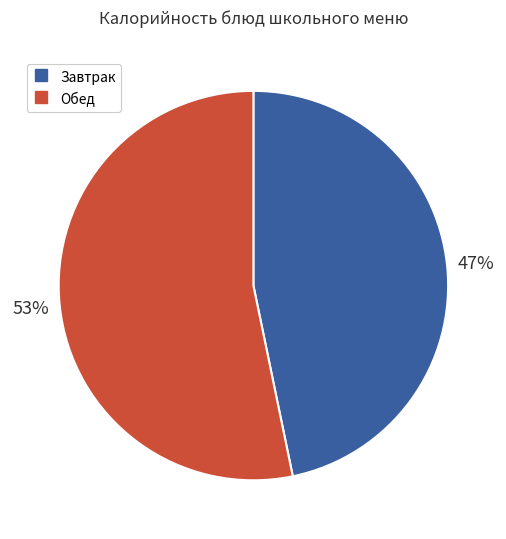

To the nearest percent, what is the difference between the largest and smallest slice percentages?

6%